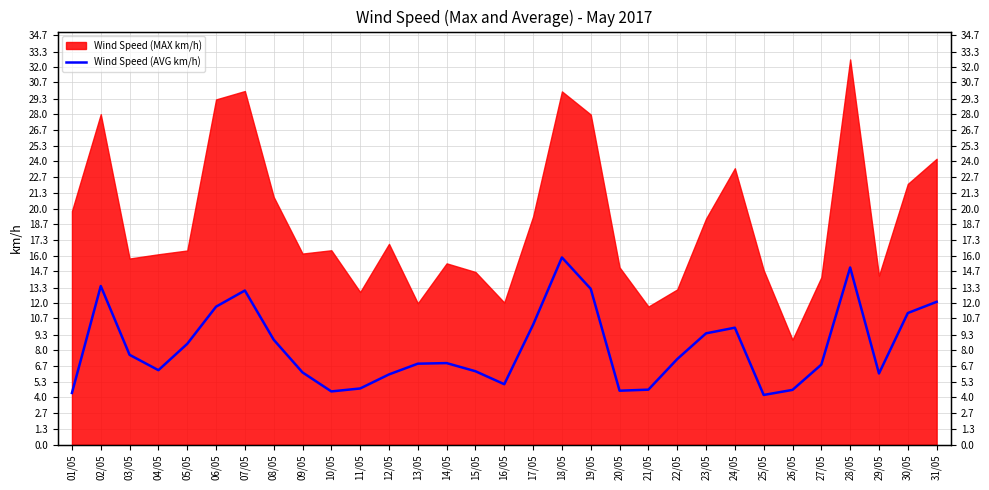

What is the difference between the maximum and minimum values?

11.6